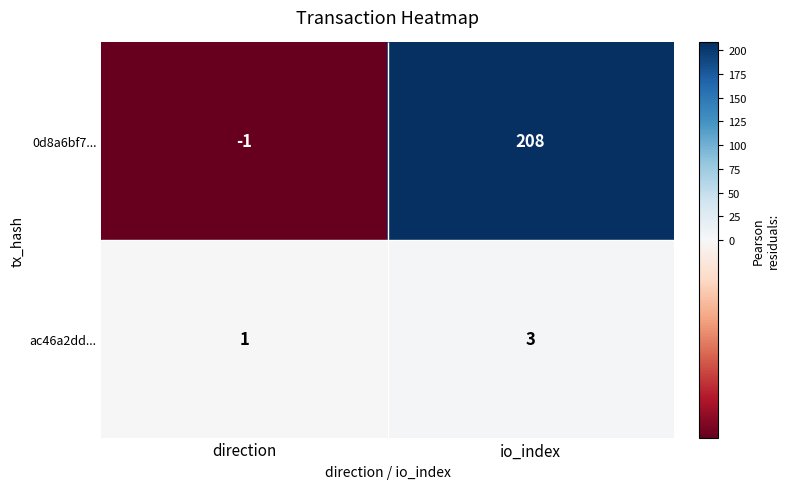

What is the average value of the ac46a2dd... series?

2